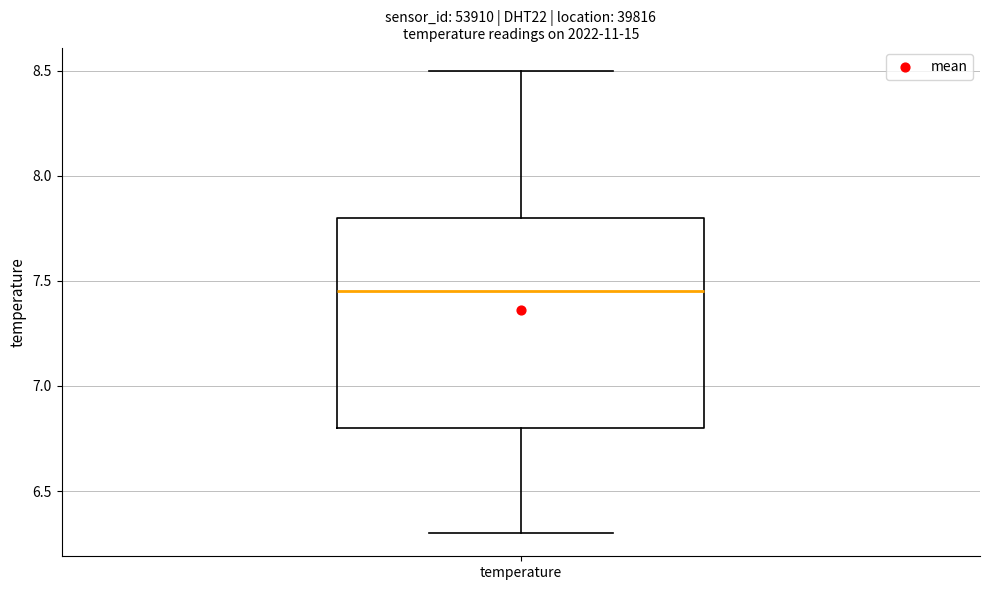

Transcribe this box plot: give where the median line is, the range the box spans, and where the two whiskers end, as read against the y-axis. The values are not printed on the chart, so give them approximately, as read against the axis.

median 7.45, box 6.80 to 7.80, whiskers 6.30 to 8.50